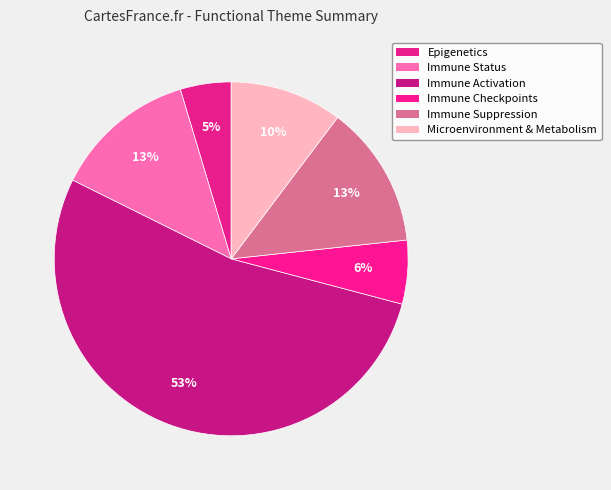

Count the number of slices in the pie.

6